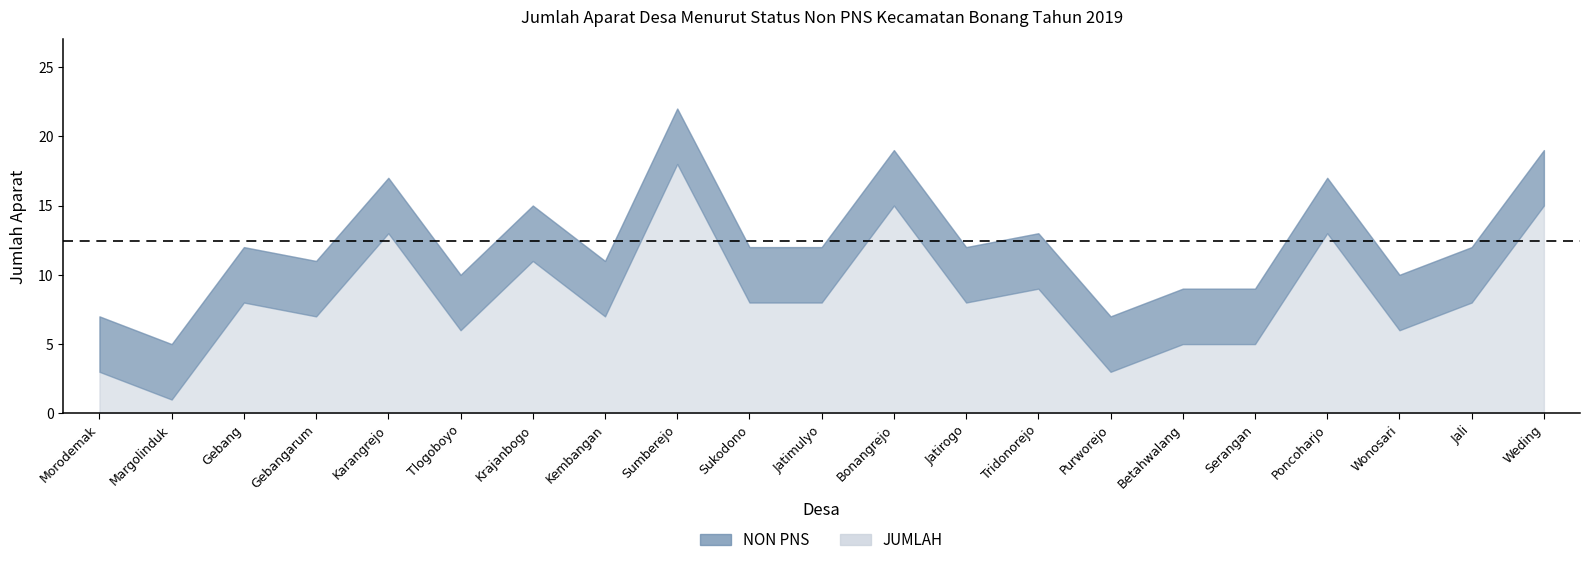

Count the number of data series in this chart.

2